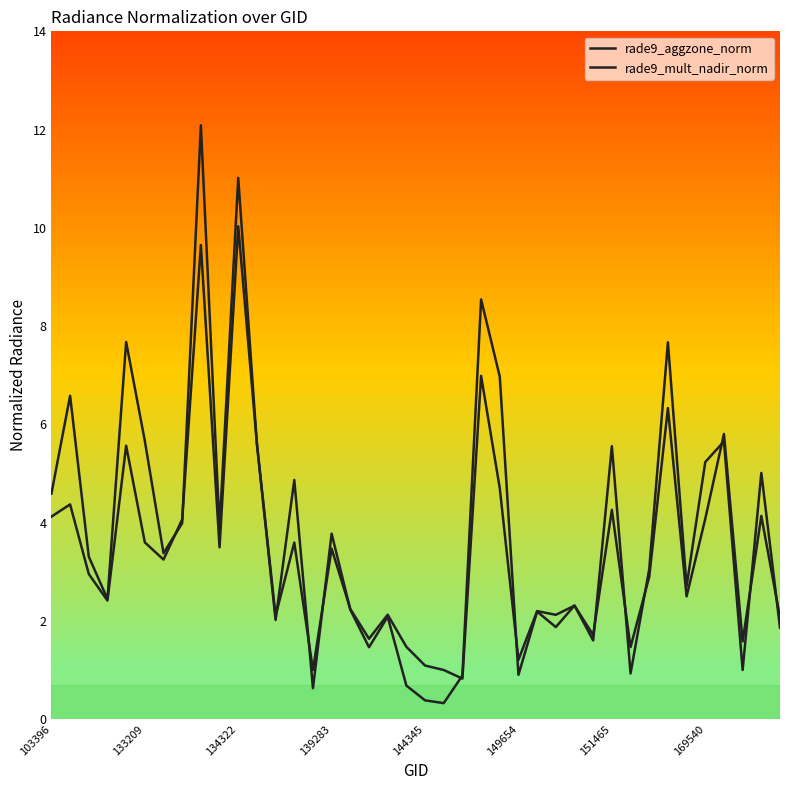

What is the maximum value for rade9_mult_nadir_norm?

12.1